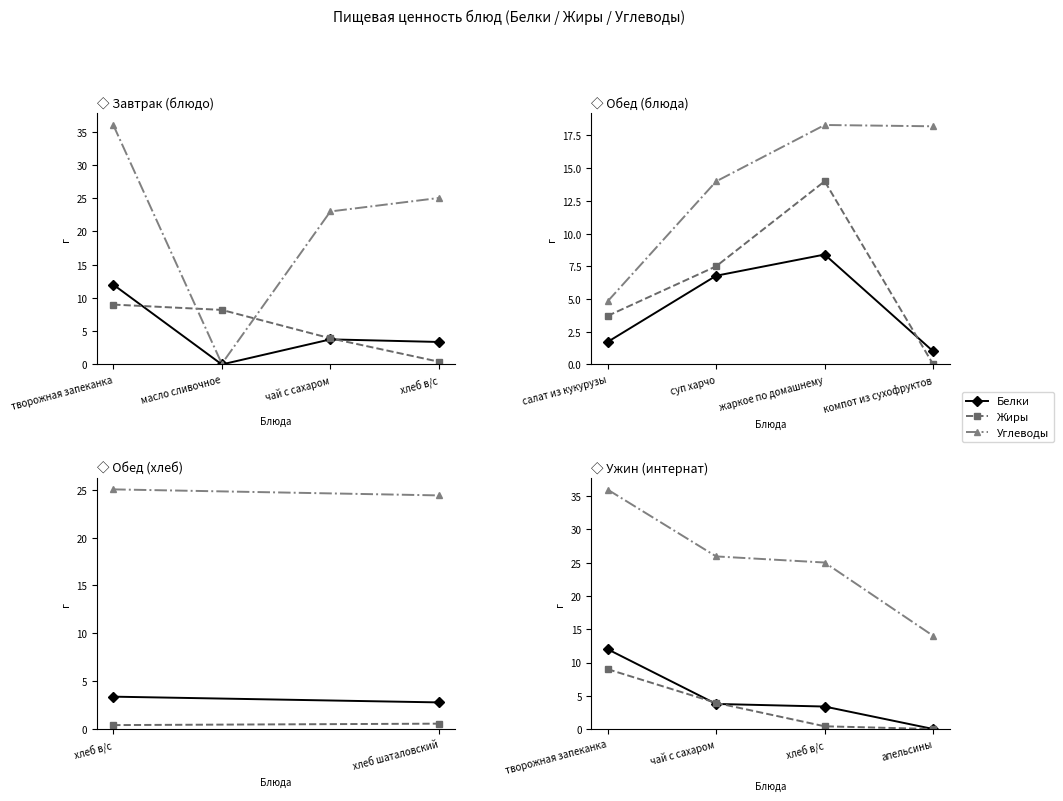

The value of Жиры at творожная запеканка is 15.6. True or false?

False